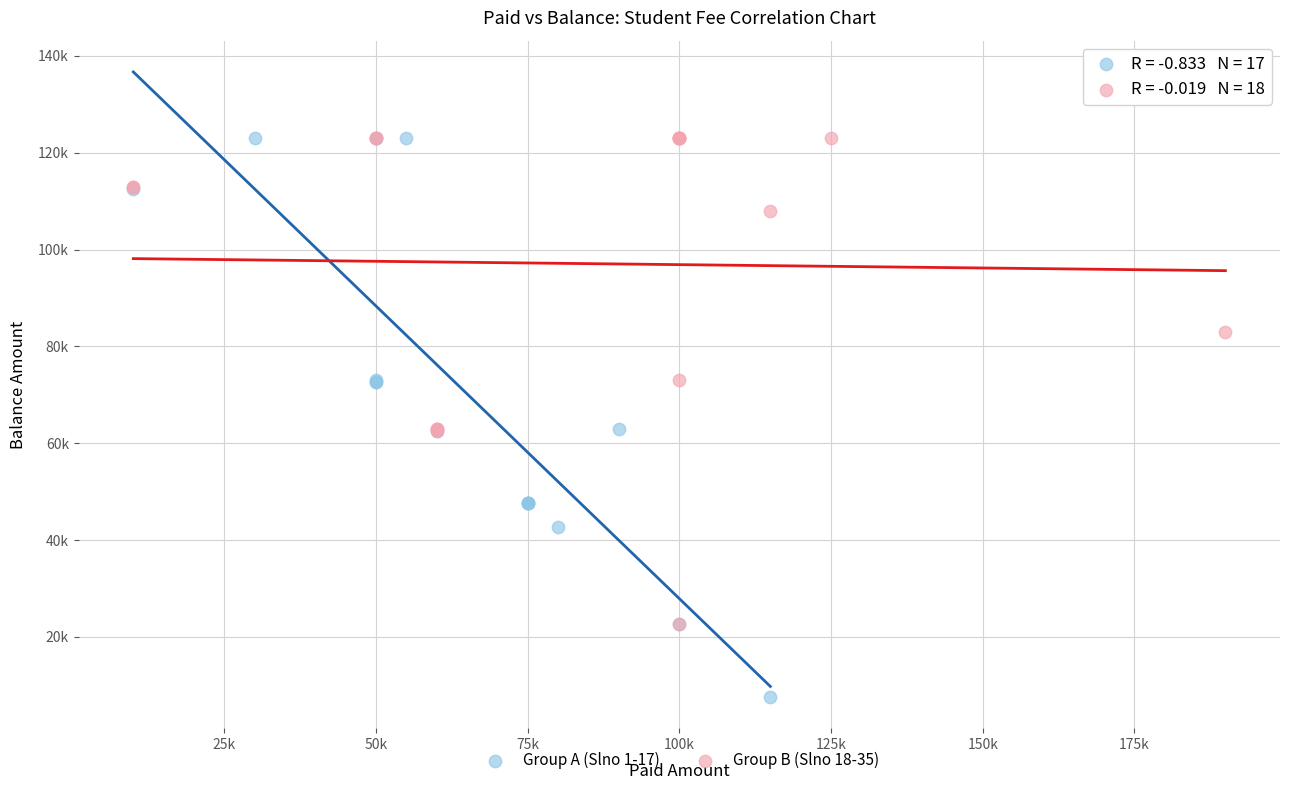

What are all the series names shown in the legend?

Group A (Slno 1-17), Group B (Slno 18-35)